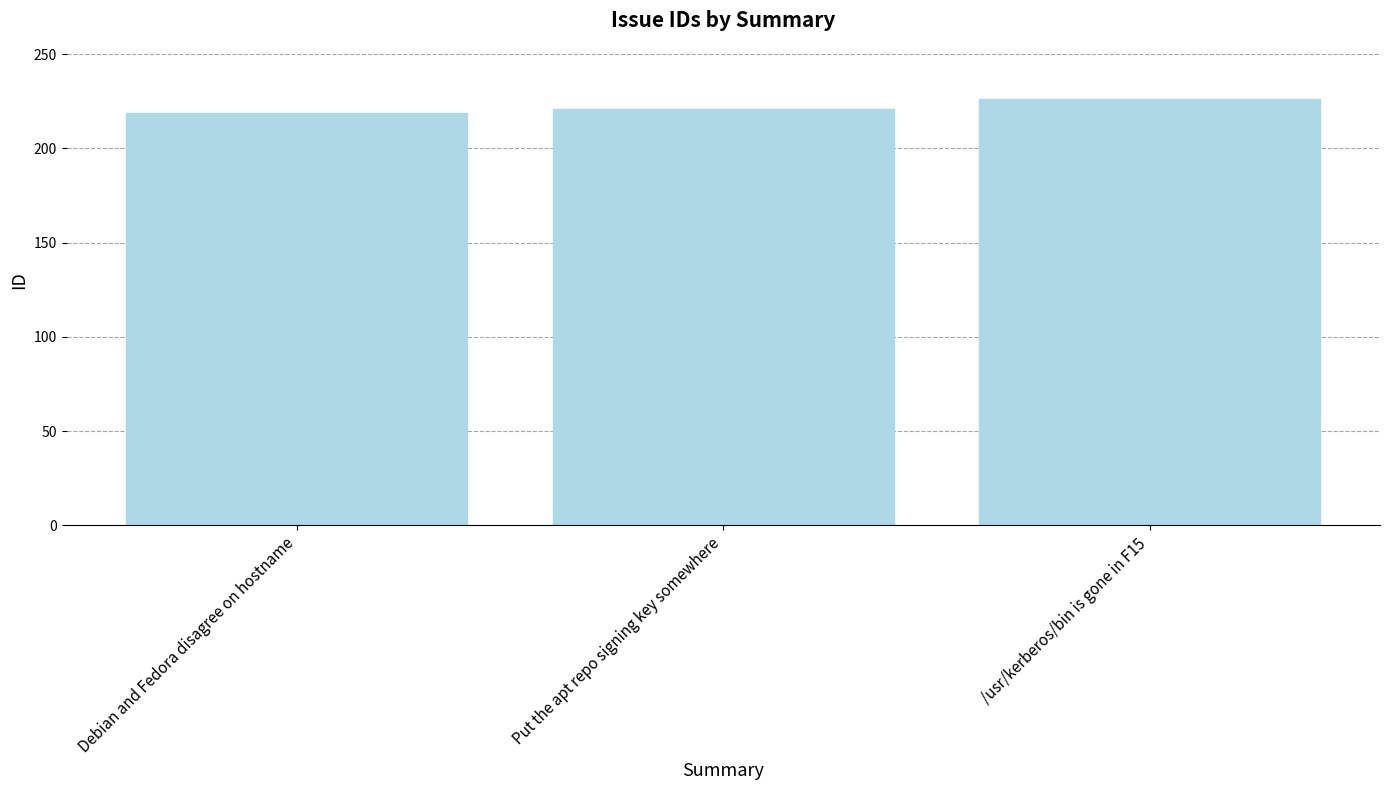

How many data points does each series have?

3